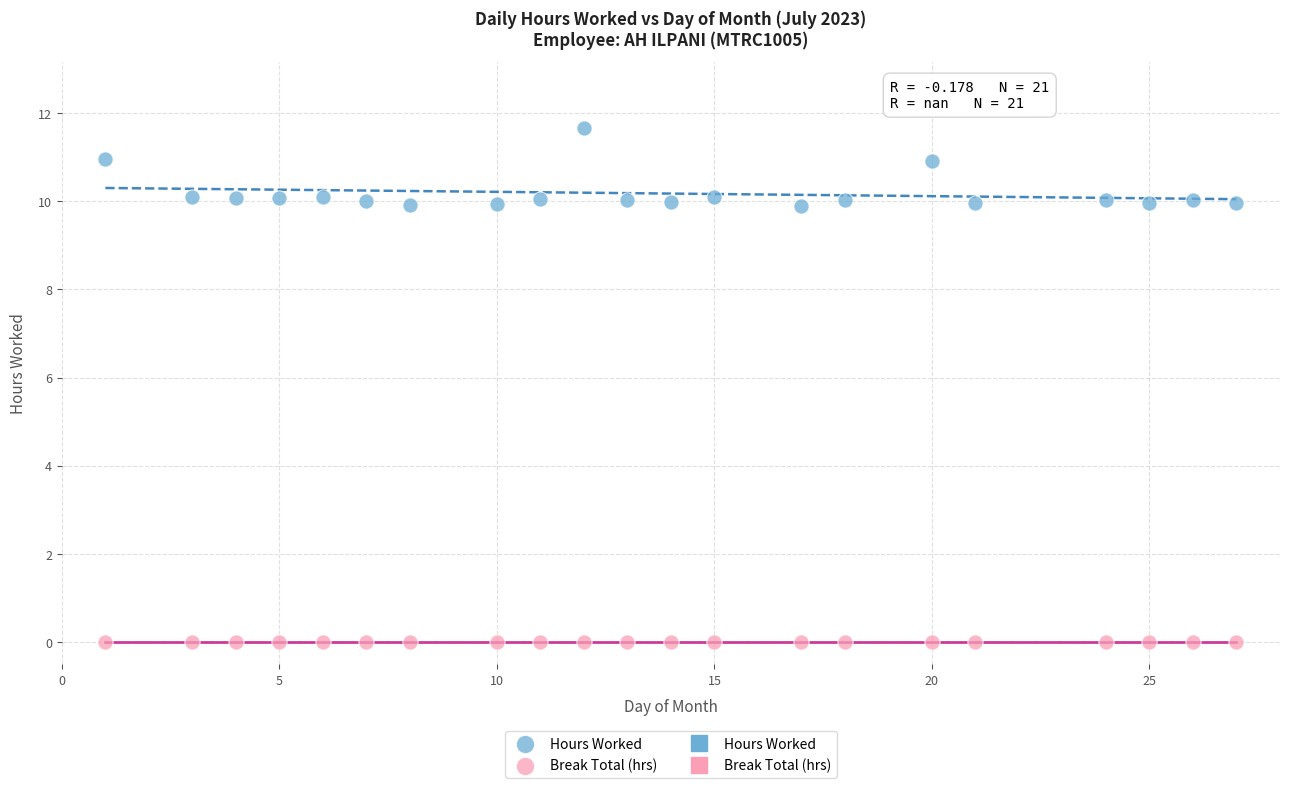

Which series contains the lowest Y value?

Break Total (hrs)